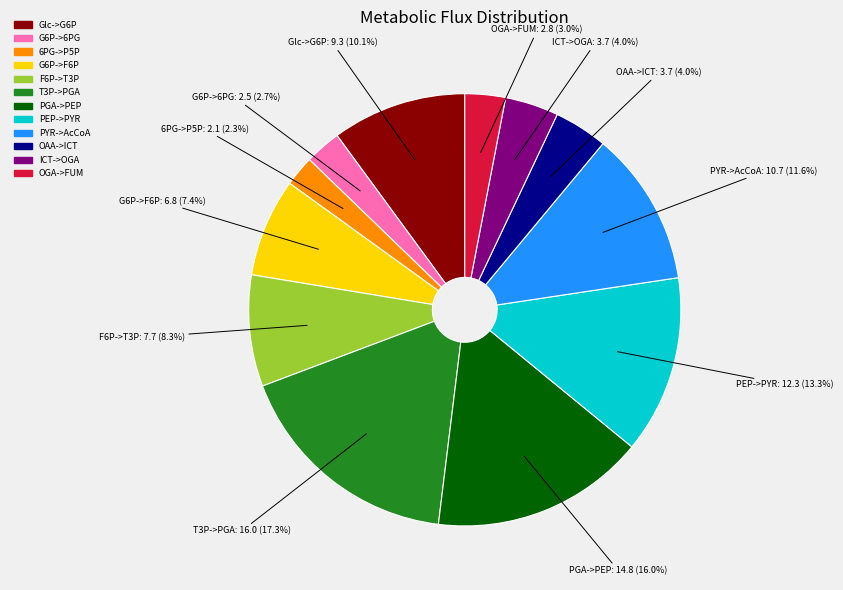

Is there any slice that represents more than half of the pie?

No